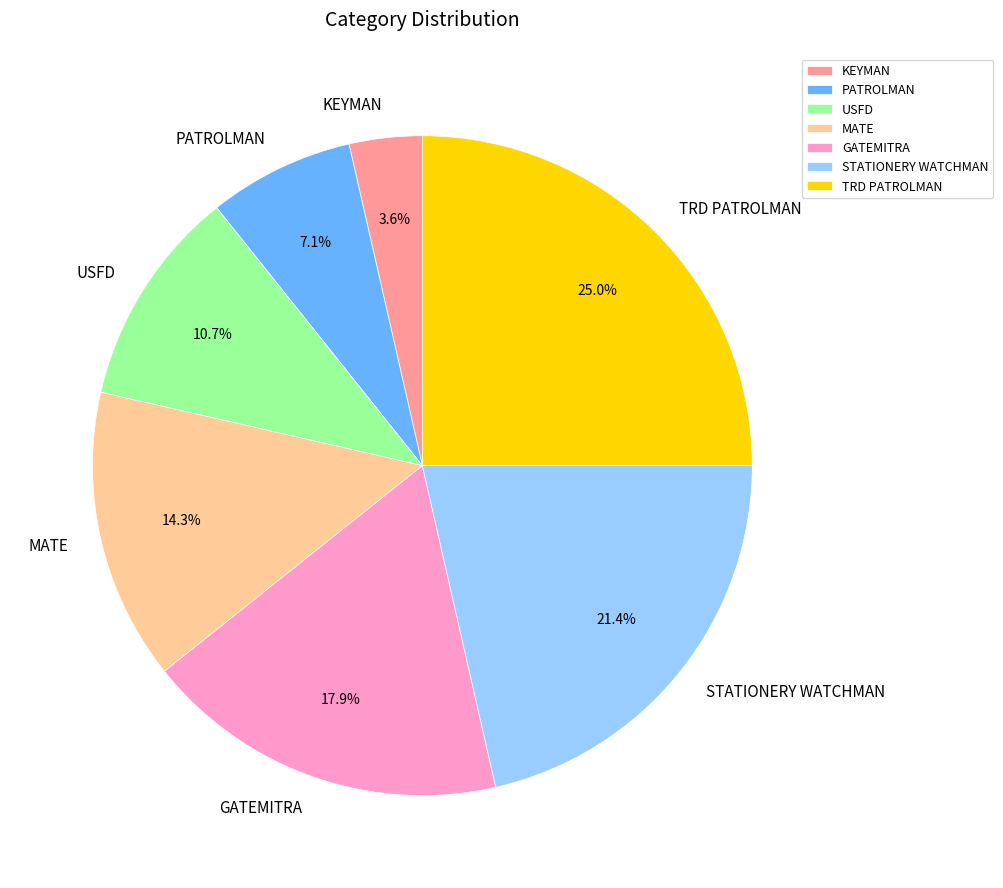

True or false: GATEMITRA accounts for 24% of the total.

False